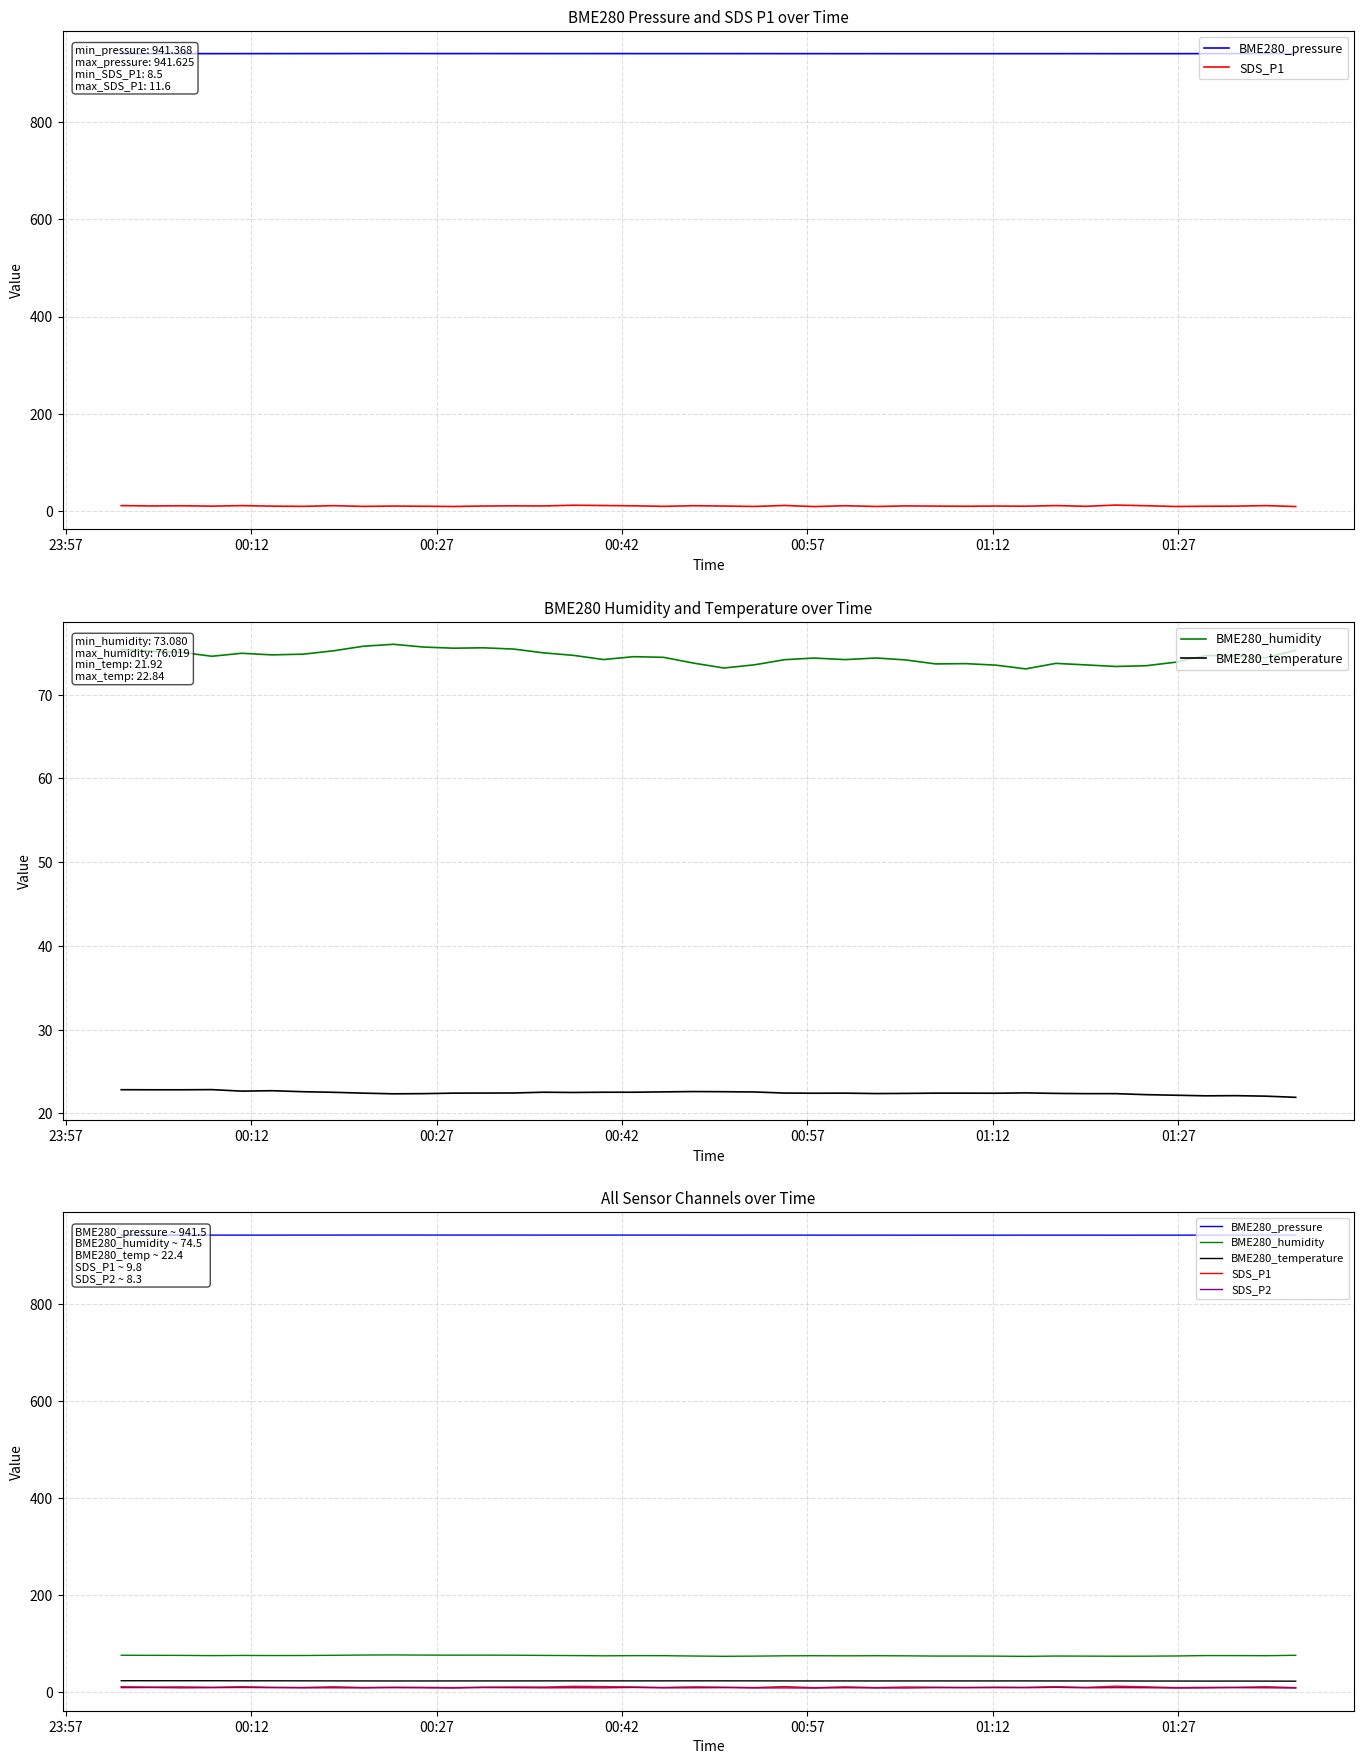

The value of BME280_humidity at 24 is 51.7. True or false?

False